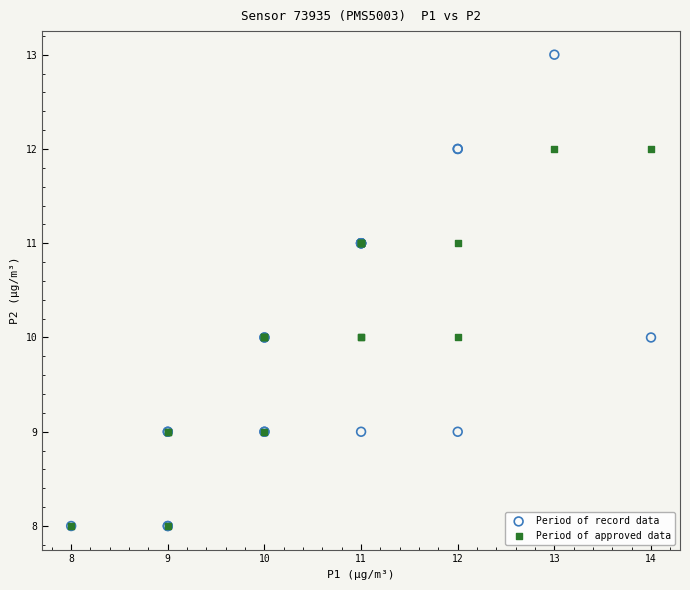

Which series reaches the maximum Y coordinate?

Period of record data